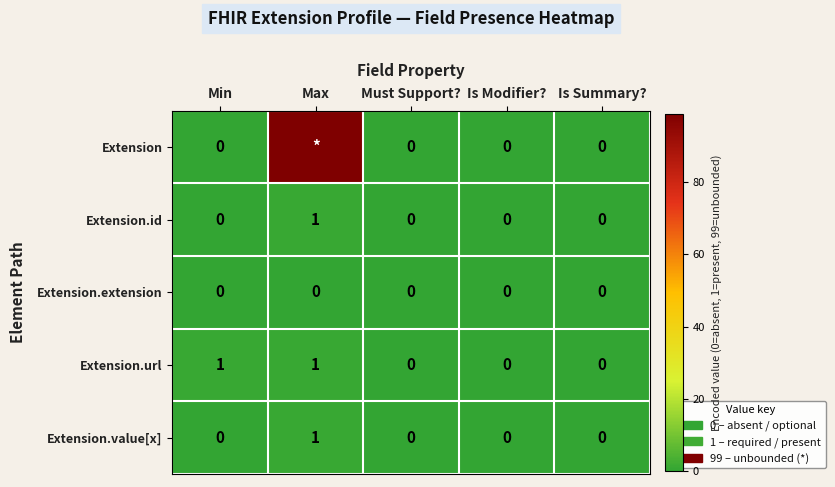

At which category is the sum across all series the highest?

Max